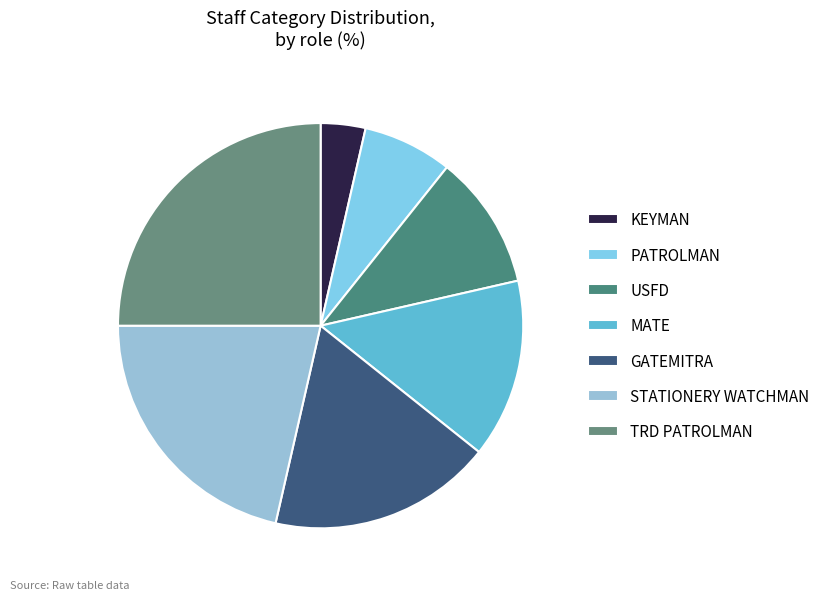

Count the number of slices in the pie.

7